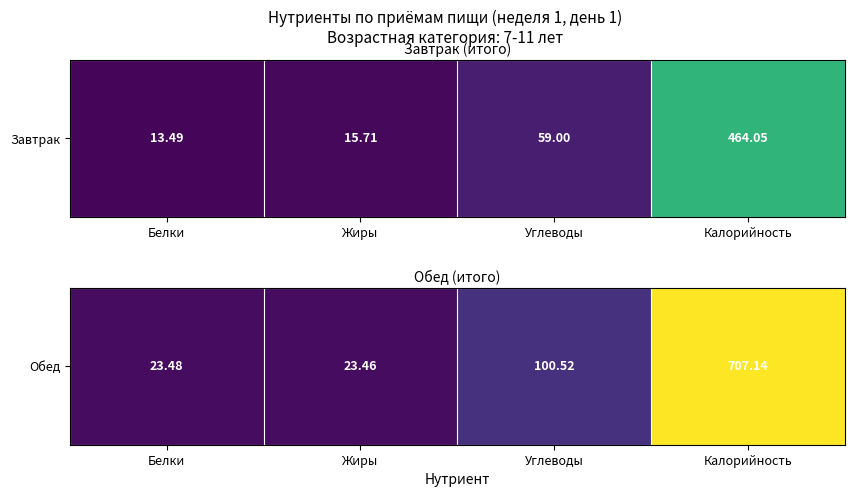

The chart shows a value of 299.6 at Калорийность. True or false?

False